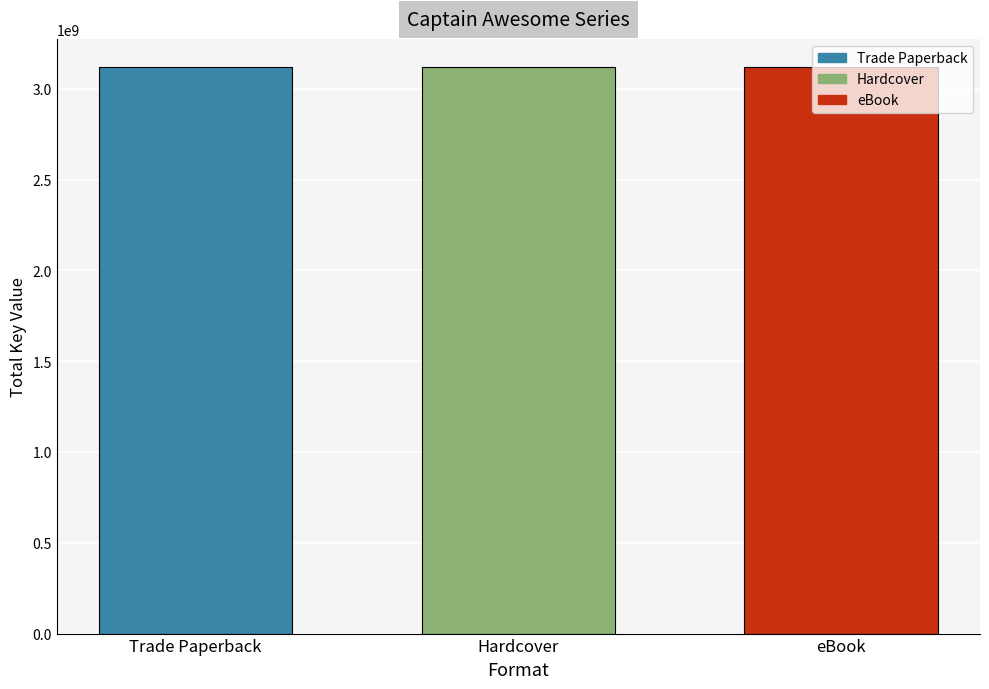

Is the value of Trade Paperback at Captain Awesome for President greater than the value of eBook at Captain Awesome Goes to Superhero Camp?

No